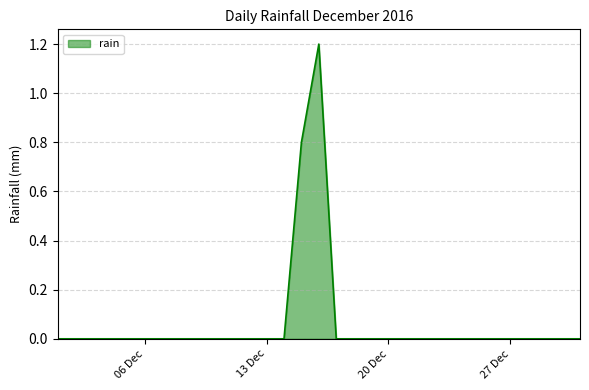

How many lines are shown in the chart?

1